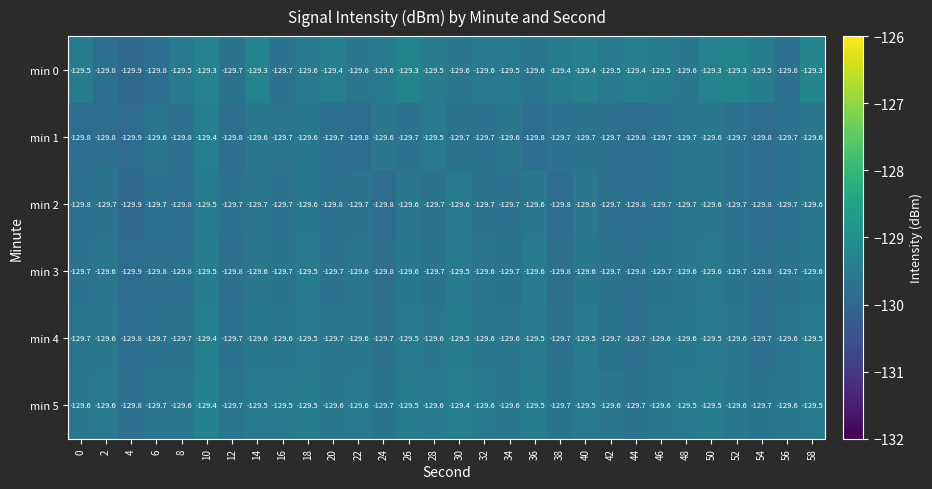

At which label is min 2 closest to -129?

10